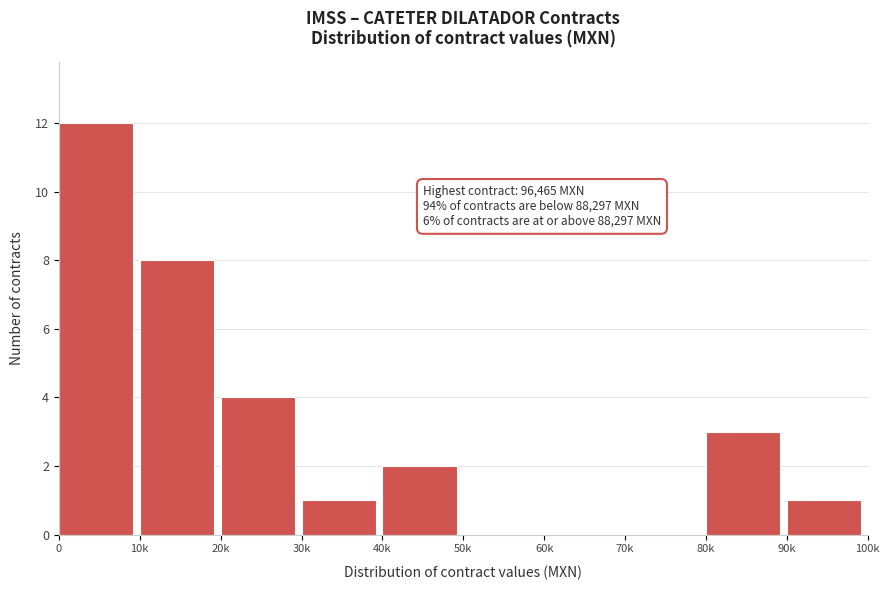

Reading right to left, what are all the values shown in this chart?

90k=1	80k=3	70k=0	60k=0	50k=0	40k=2	30k=1	20k=4	10k=8	0=12